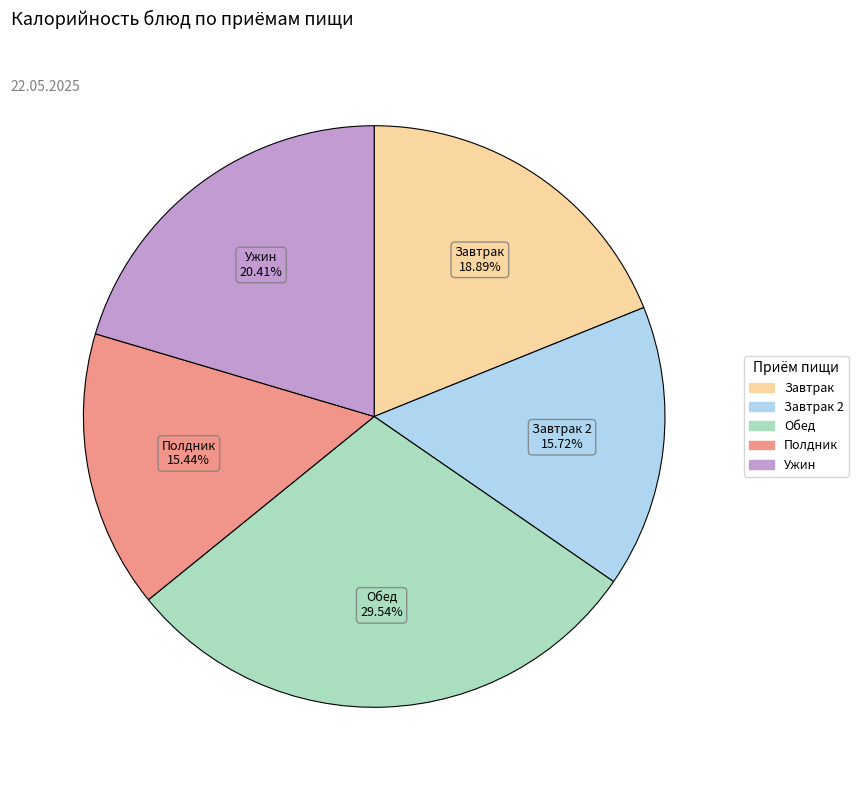

Is there a majority slice in this chart?

No